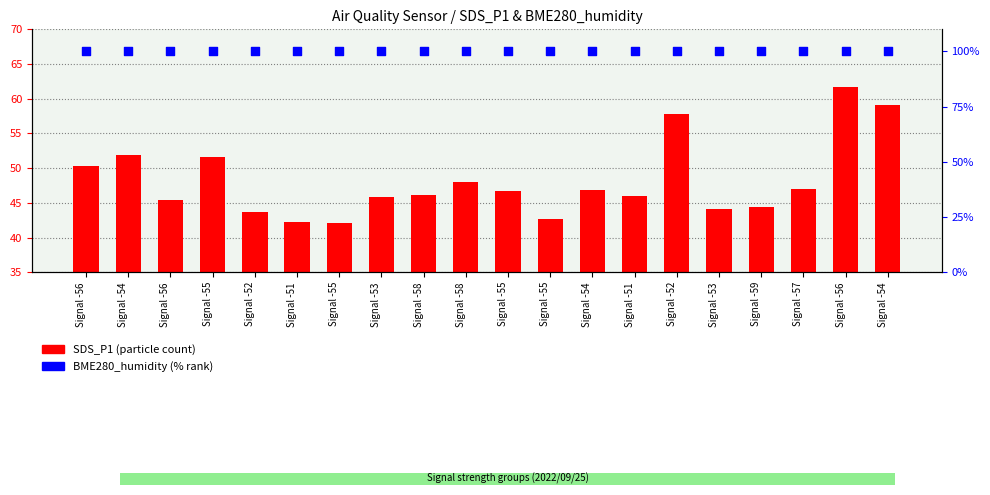

What is the total value across all series at Signal -52?

143.7